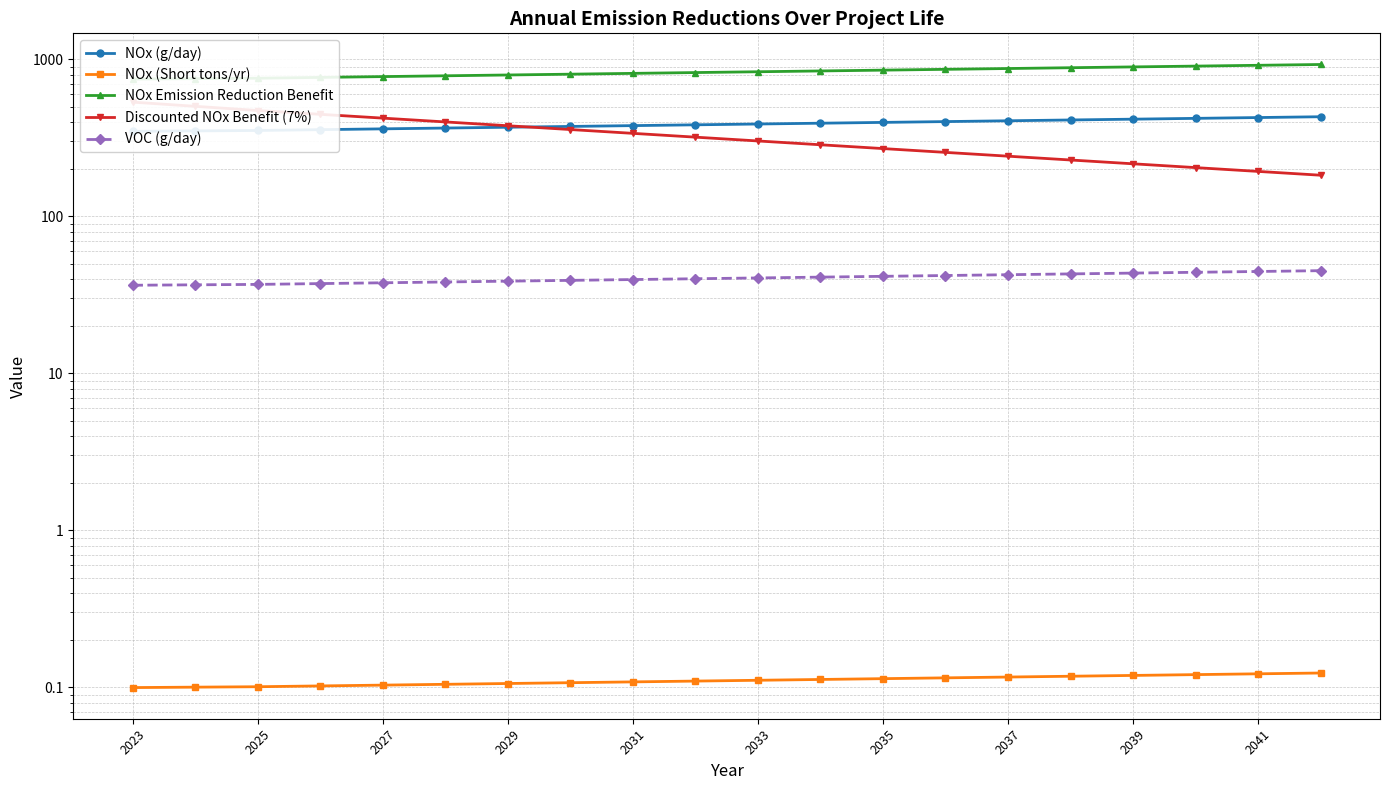

Reading left to right, what are all the values shown in this chart?

NOx (g/day): 347.9	350.1	352.3	356.5	360.7	365.0	369.4	373.8	378.2	382.7	387.3	391.9	396.5	401.3	406.1	410.9	415.8	420.7	425.7	430.8
NOx (Short tons/yr): 0.1	0.1	0.1	0.1	0.1	0.1	0.1	0.1	0.1	0.1	0.1	0.1	0.1	0.1	0.1	0.1	0.1	0.1	0.1	0.1
NOx Emission Reduction Benefit: 748.7	753.3	758.0	767.0	776.2	785.4	794.8	804.2	813.8	823.5	833.3	843.3	853.3	863.5	873.7	884.1	894.7	905.3	916.1	927.0
Discounted NOx Benefit (7%): 533.8	502.0	472.1	446.4	422.2	399.3	377.6	357.1	337.7	319.4	302.0	285.6	270.1	255.5	241.6	228.5	216.1	204.3	193.3	182.8
VOC (g/day): 36.4	36.6	36.9	37.3	37.7	38.2	38.6	39.1	39.6	40.0	40.5	41.0	41.5	42.0	42.5	43.0	43.5	44.0	44.5	45.1